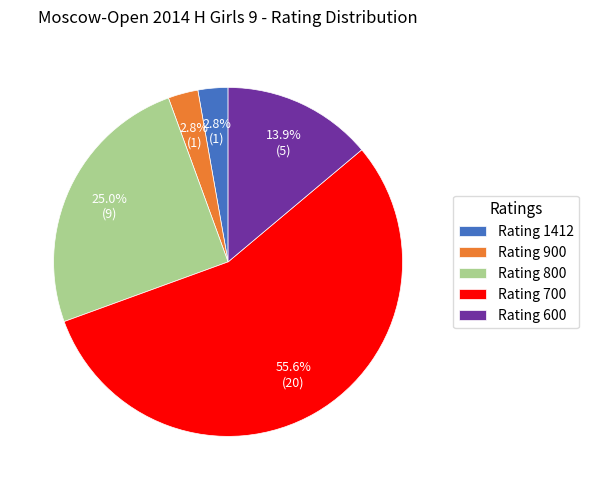

Combined, what portion of the pie is Rating 700 and Rating 600?

69.4%